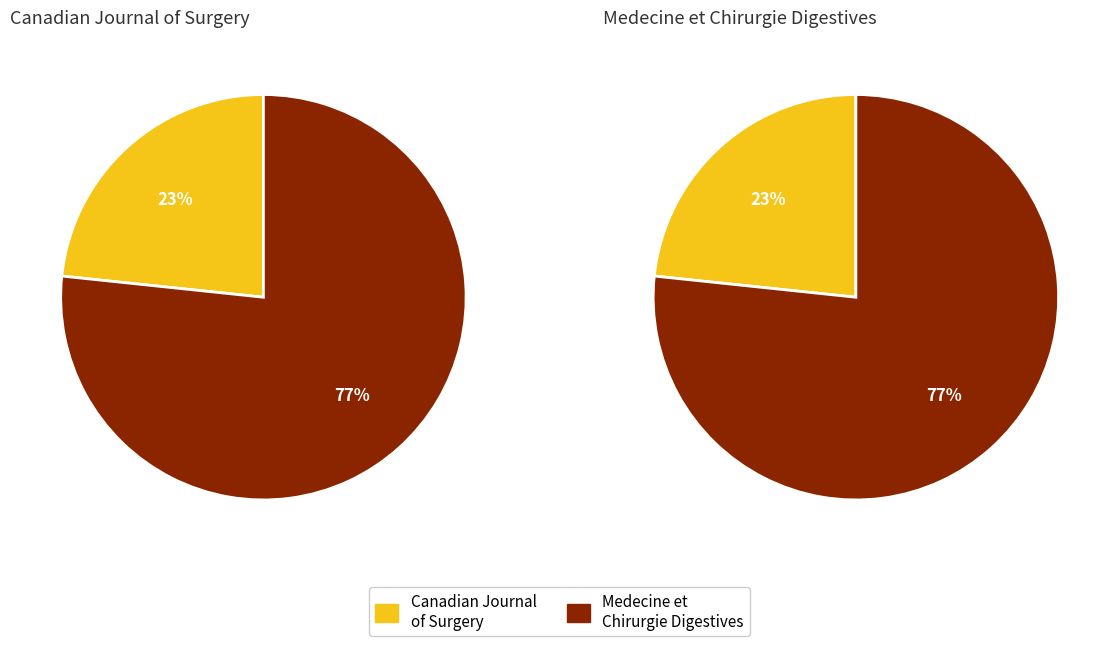

To the nearest percent, what is the average slice percentage?

50%